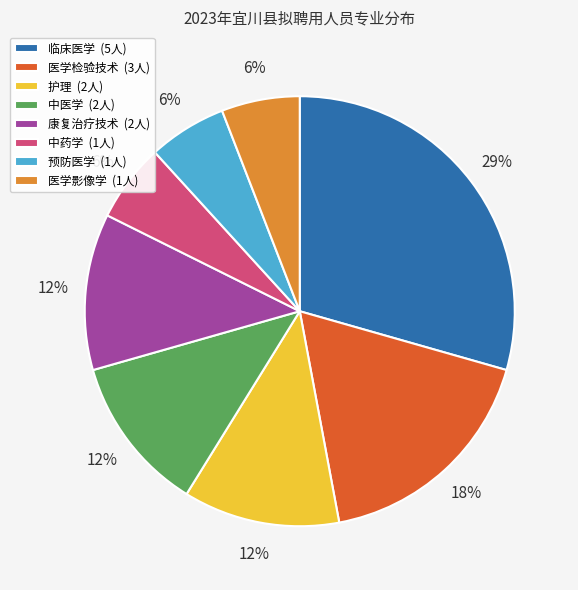

To the nearest percent, what percentage of the pie is 中医学?

12%